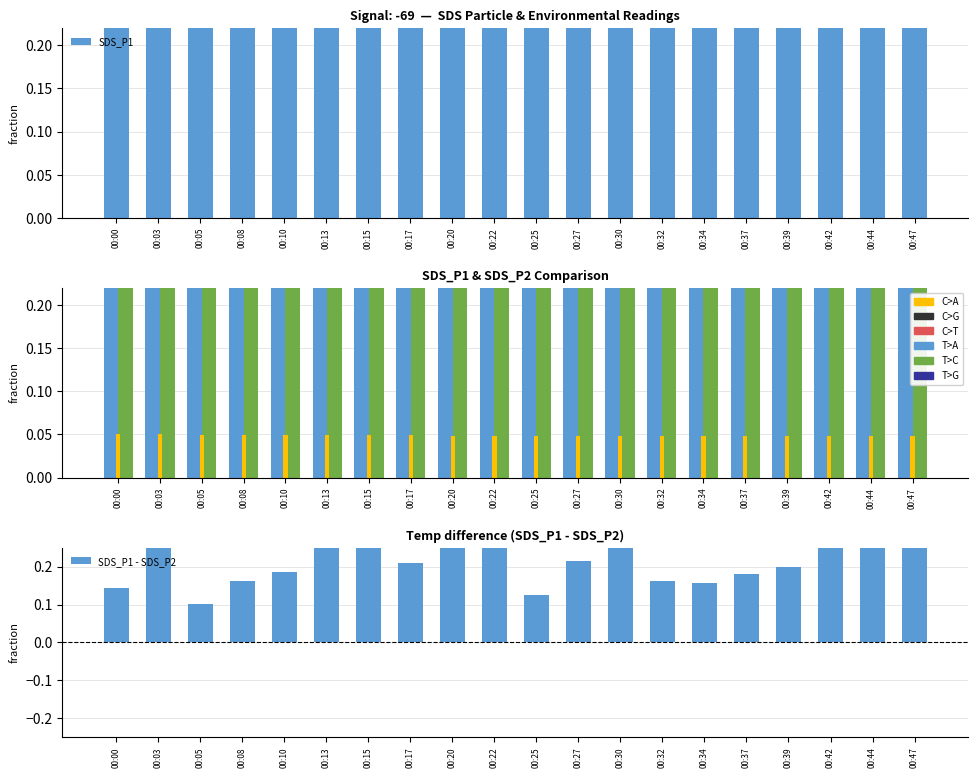

Reading left to right, what are all the values shown in this chart?

SDS_P1: 00:00=0.4	00:03=0.5	00:05=0.2	00:08=0.4	00:10=0.3	00:13=0.5	00:15=1.0	00:17=0.4	00:20=0.5	00:22=0.9	00:25=0.3	00:27=0.4	00:30=0.5	00:32=0.3	00:34=0.3	00:37=0.3	00:39=0.3	00:42=0.9	00:44=0.6	00:47=0.5
SDS_P2: 00:00=0.8	00:03=0.8	00:05=0.5	00:08=0.9	00:10=0.6	00:13=0.8	00:15=0.6	00:17=0.6	00:20=0.7	00:22=1.0	00:25=0.7	00:27=0.6	00:30=0.7	00:32=0.6	00:34=0.6	00:37=0.6	00:39=0.5	00:42=1.0	00:44=0.9	00:47=0.8
Temp: 00:00=0.1	00:03=0.1	00:05=0.0	00:08=0.0	00:10=0.0	00:13=0.0	00:15=0.0	00:17=0.0	00:20=0.0	00:22=0.0	00:25=0.0	00:27=0.0	00:30=0.0	00:32=0.0	00:34=0.0	00:37=0.0	00:39=0.0	00:42=0.0	00:44=0.0	00:47=0.0
SDS_P1 - SDS_P2: 00:00=0.1	00:03=0.3	00:05=0.1	00:08=0.2	00:10=0.2	00:13=0.3	00:15=0.8	00:17=0.2	00:20=0.3	00:22=0.7	00:25=0.1	00:27=0.2	00:30=0.3	00:32=0.2	00:34=0.2	00:37=0.2	00:39=0.2	00:42=0.6	00:44=0.4	00:47=0.3